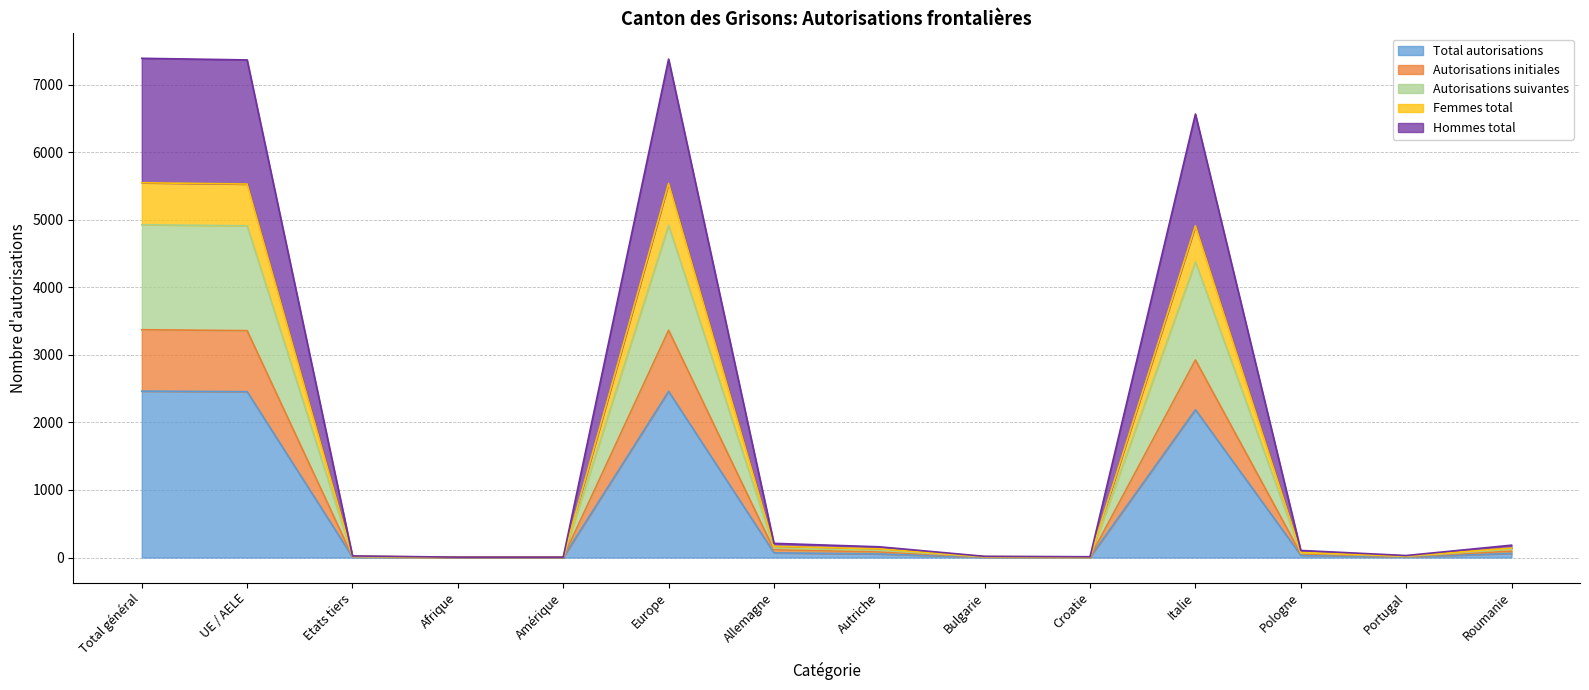

At which category does Hommes total reach its first local peak?

Europe